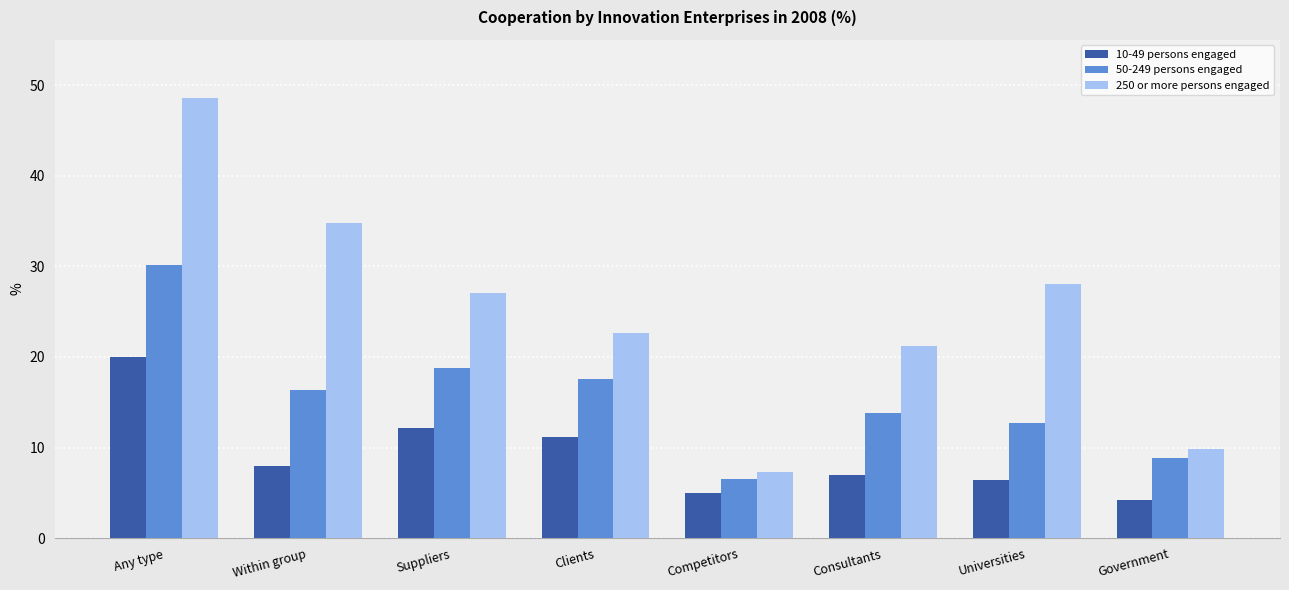

Read the 50-249 persons engaged value at Within group.

16.4